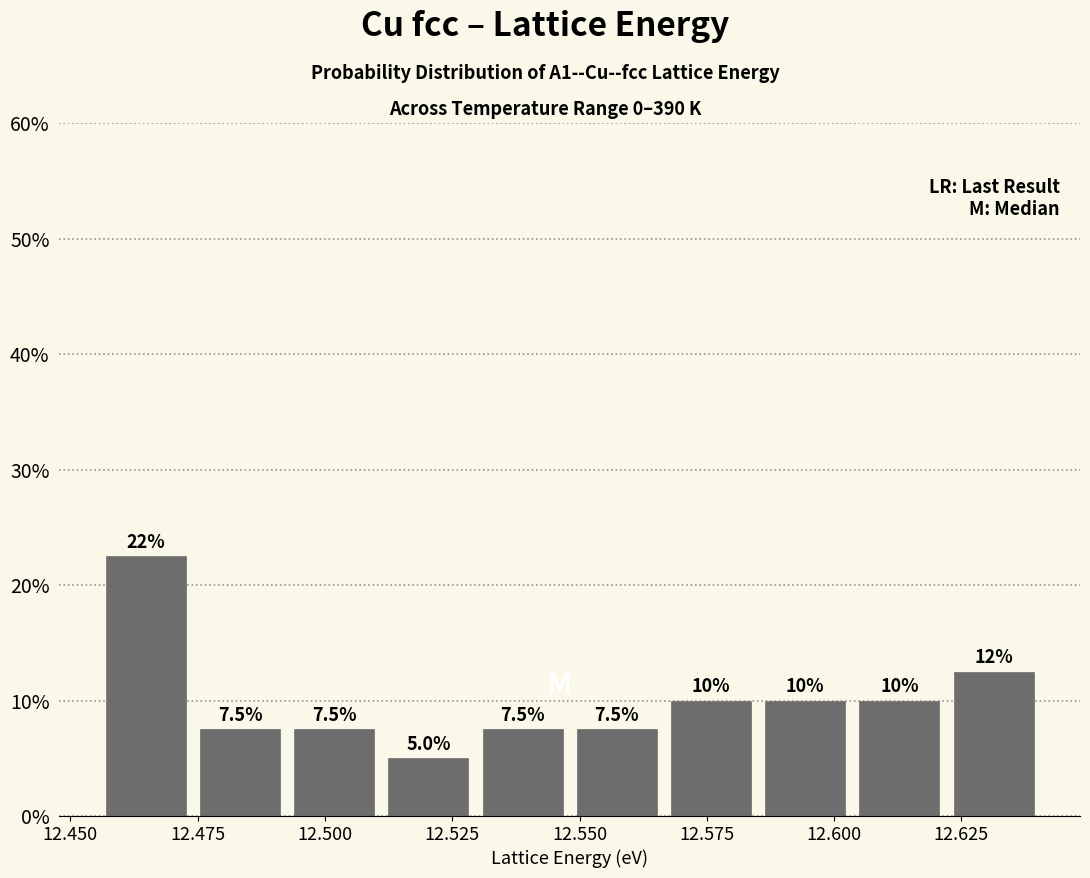

Around what value on the x-axis is the tallest bar? Give the approximate position of its centre, as read against the axis.

12.465